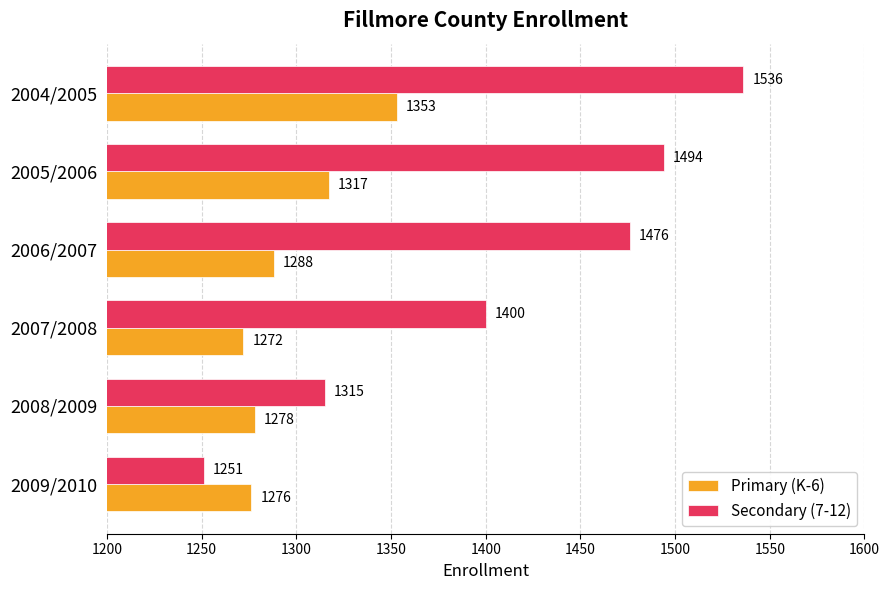

What is the minimum value for Primary (K-6)?

1272